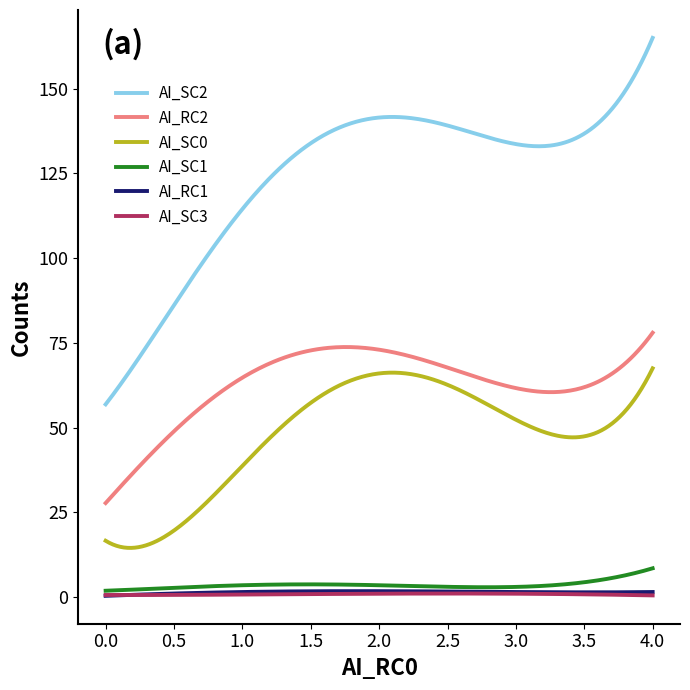

Which series has the largest total across all categories?

AI_SC2